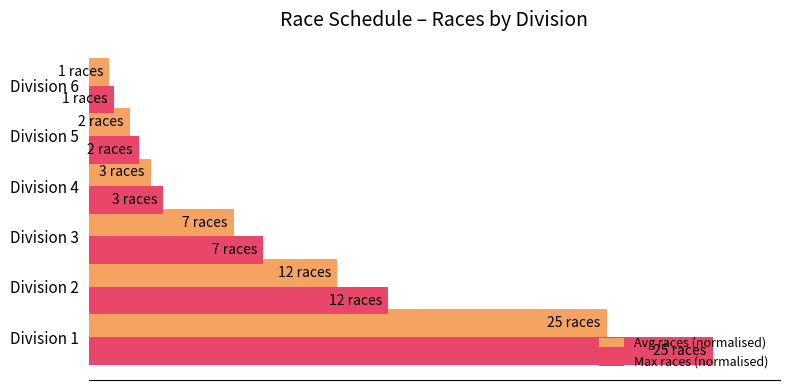

What is the difference between the second highest and minimum values in the Max races (normalised) series?

43.7